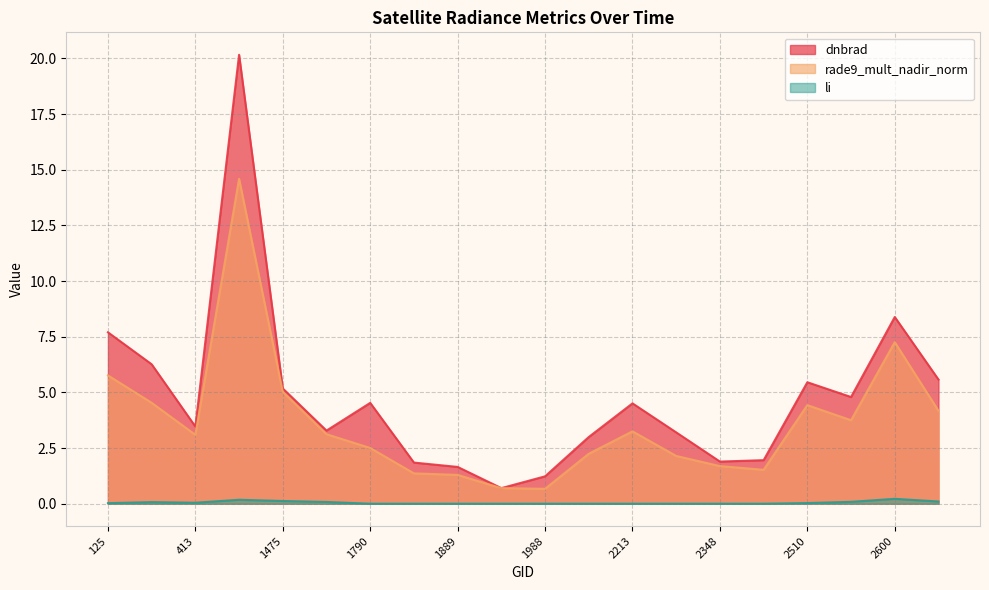

Is it true that rade9_mult_nadir_norm equals 0.8 at 2249?

False